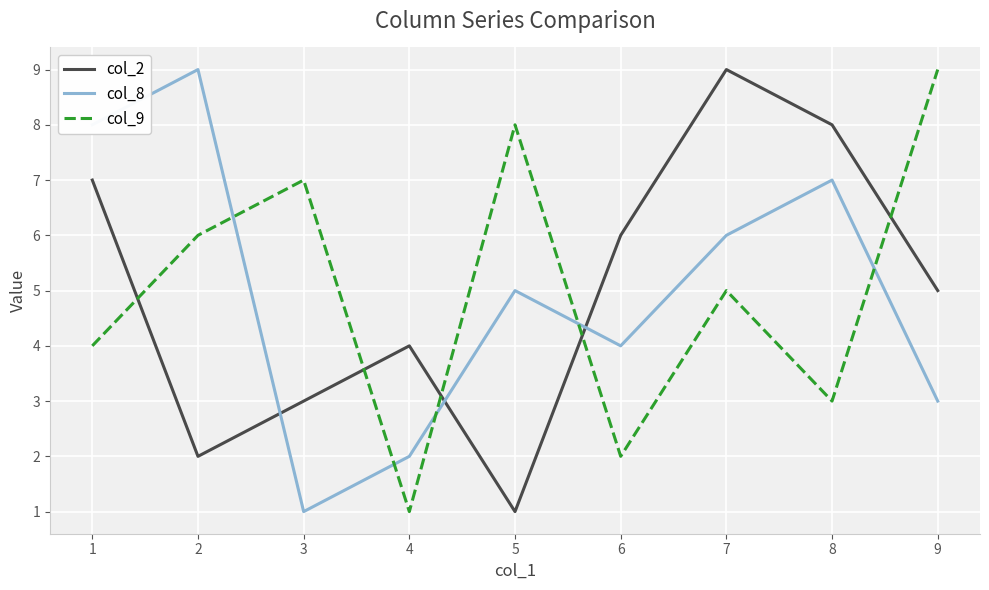

At which label does col_2 reach its peak?

7